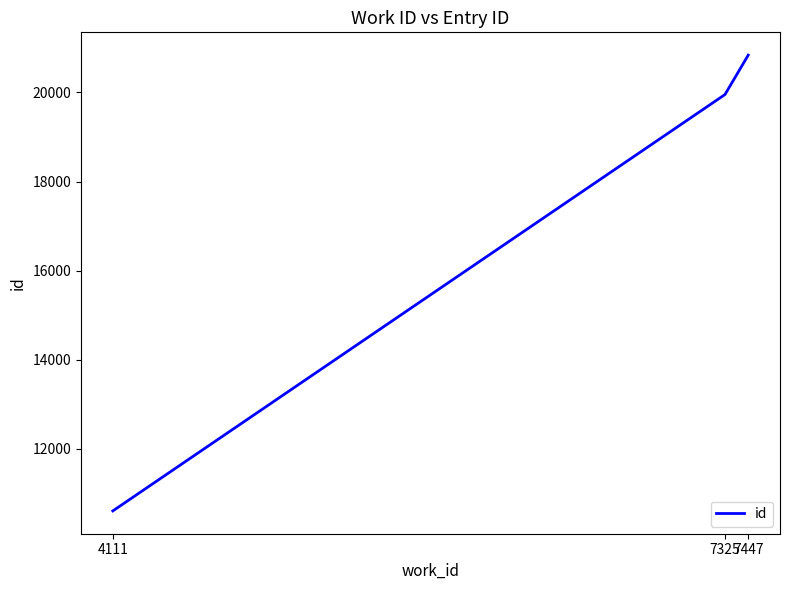

What is the sum of all values?

51393